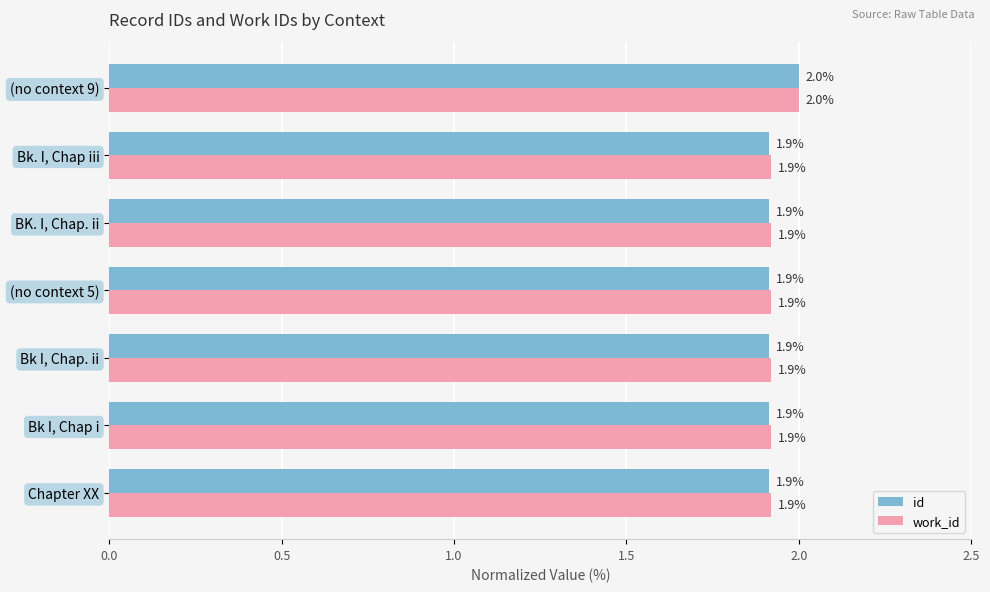

What are all the series names shown in the legend?

id, work_id